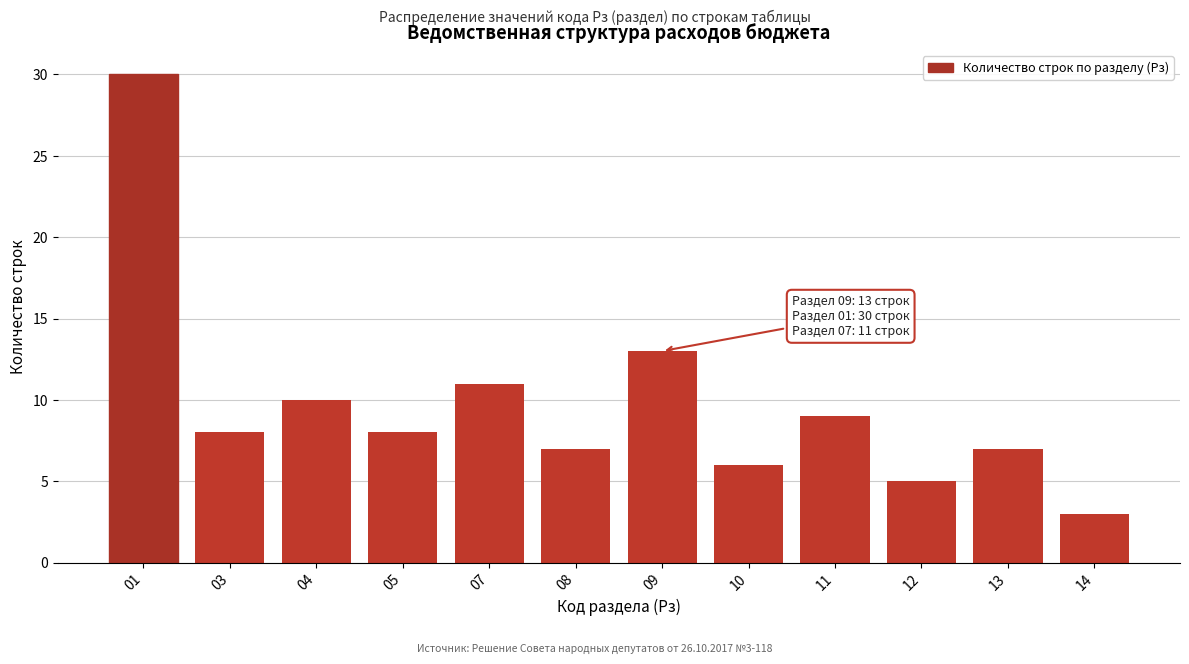

Reading right to left, list all the values displayed in this chart.

14=3	13=7	12=5	11=9	10=6	09=13	08=7	07=11	05=8	04=10	03=8	01=30